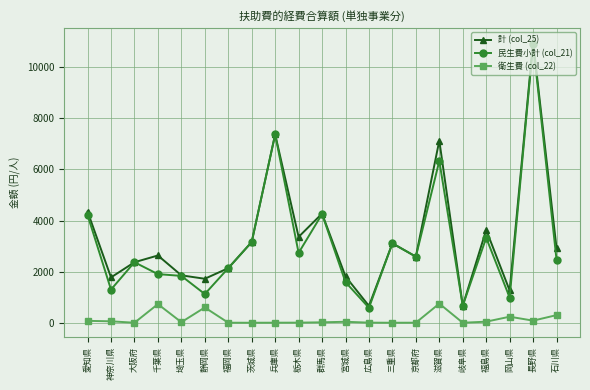

How many interior local peaks does the 計 (col_25) series have?

7